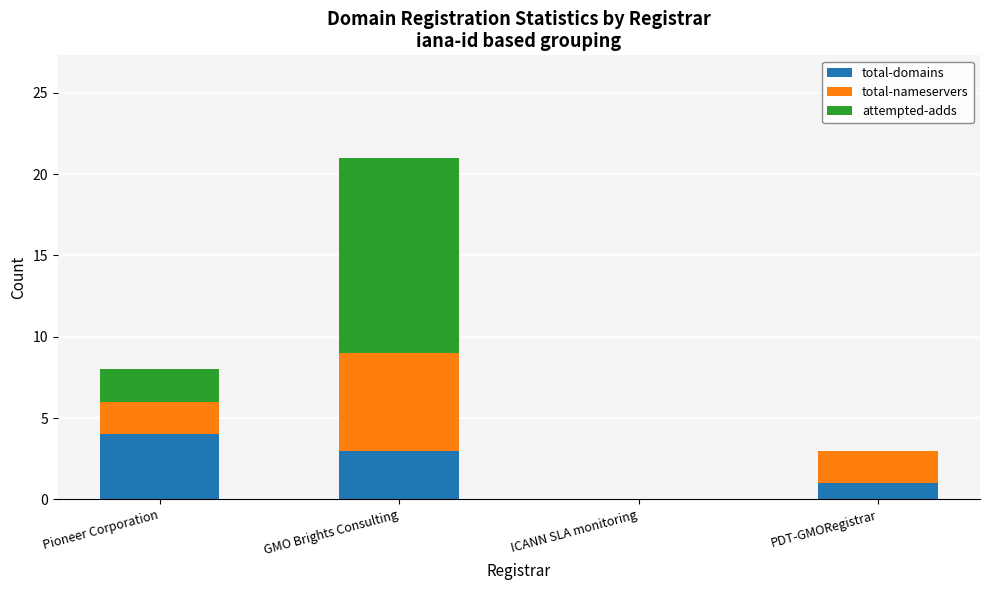

What is the sum of the total-domains values at GMO Brights Consulting and PDT-GMORegistrar?

4